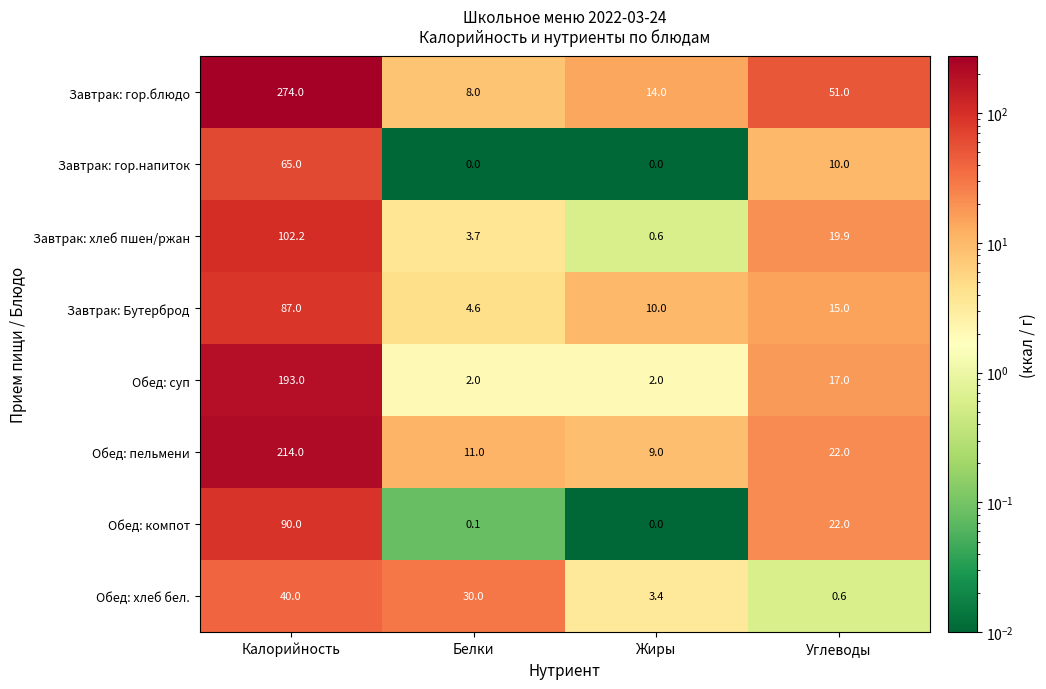

What is the spread (max minus min) of values at Калорийность?

234.0